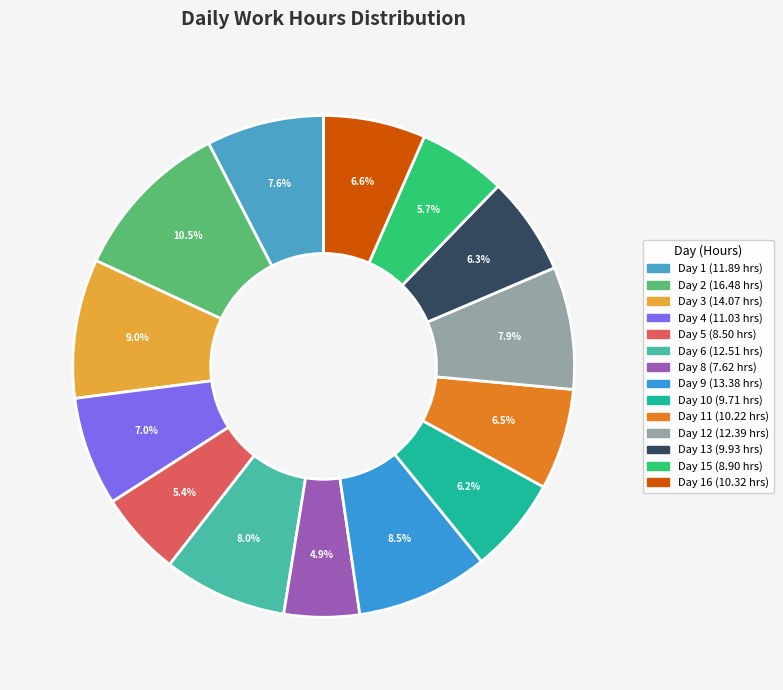

To the nearest percent, what is the difference between the largest and smallest slice percentages?

6%